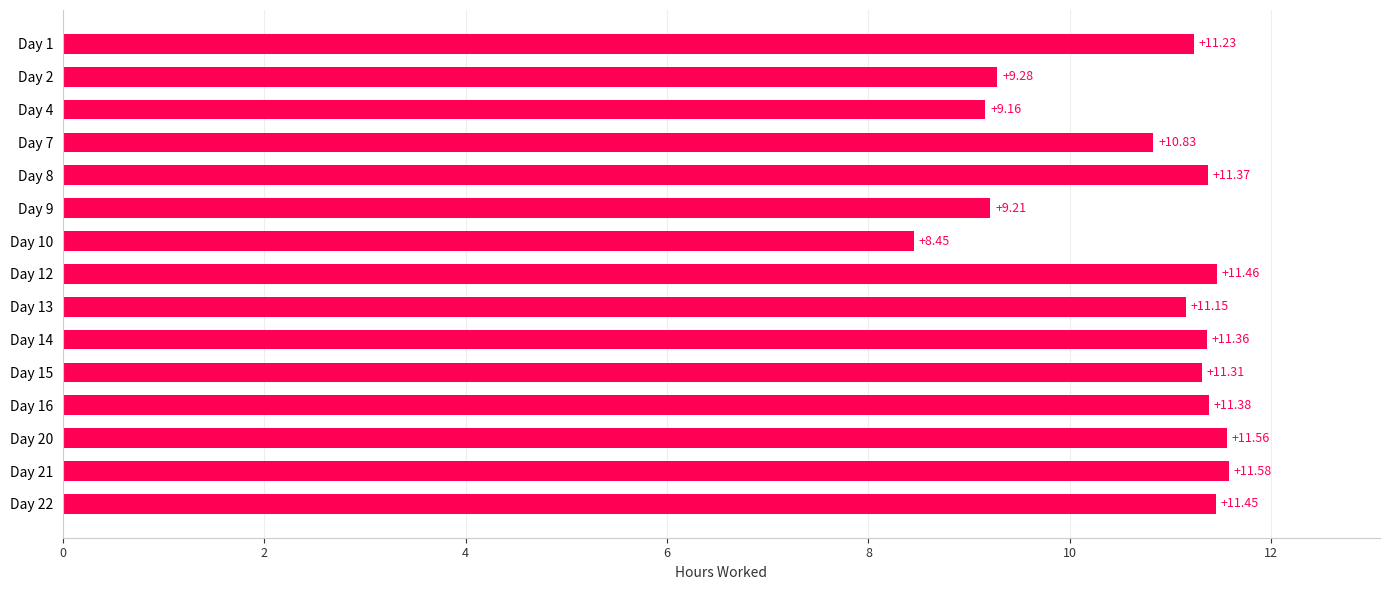

Which label corresponds to the smallest value in the chart?

Day 10